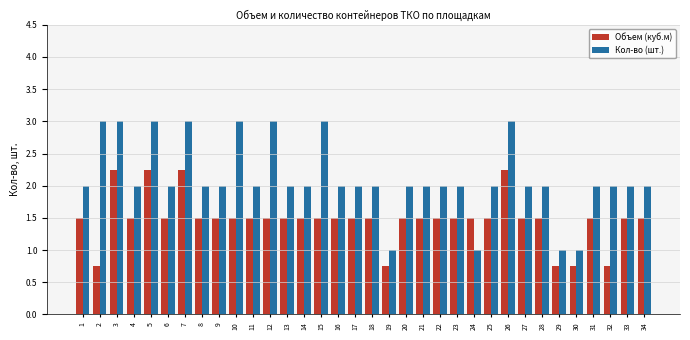

What is the highest value of the Кол-во (шт.) series?

3.0